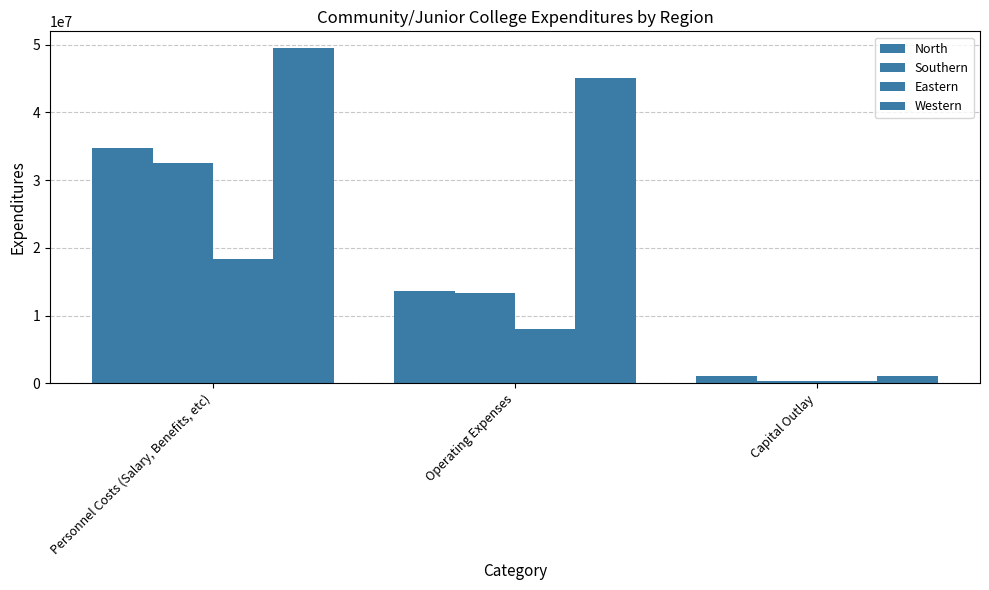

How many data points does each series have?

3